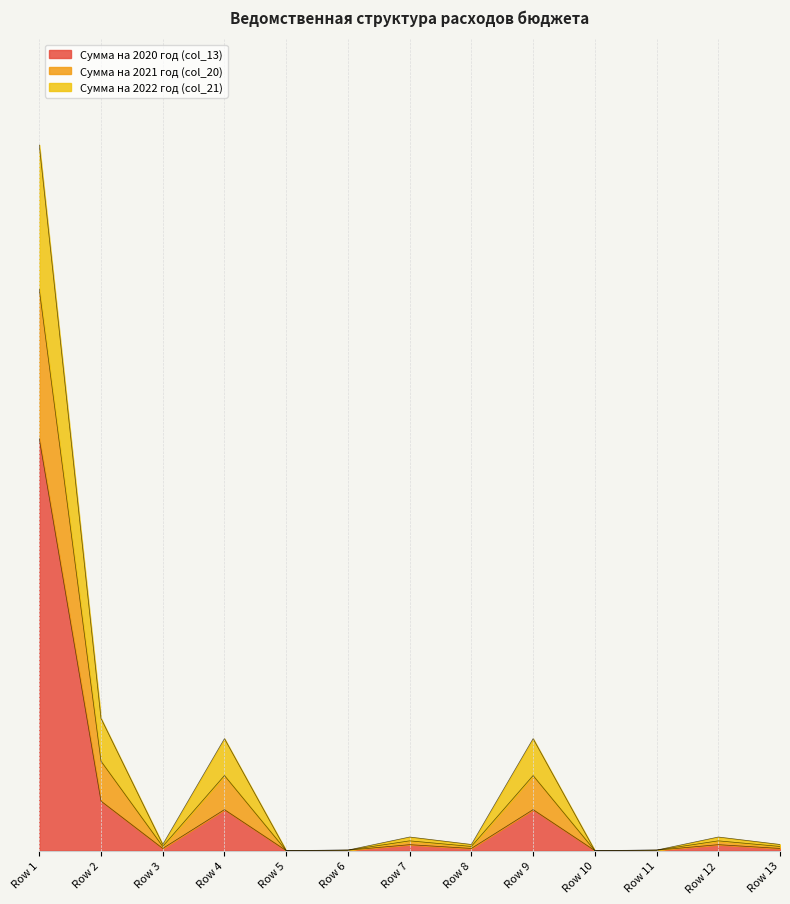

Where is the first local minimum for col_13?

Row 3